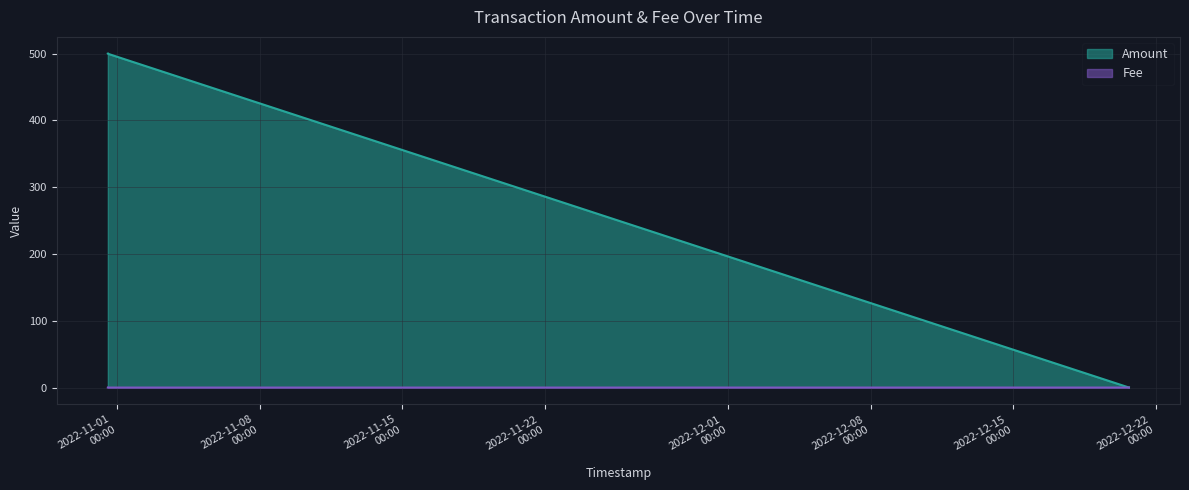

How many Fee values are between 0 and 1?

4